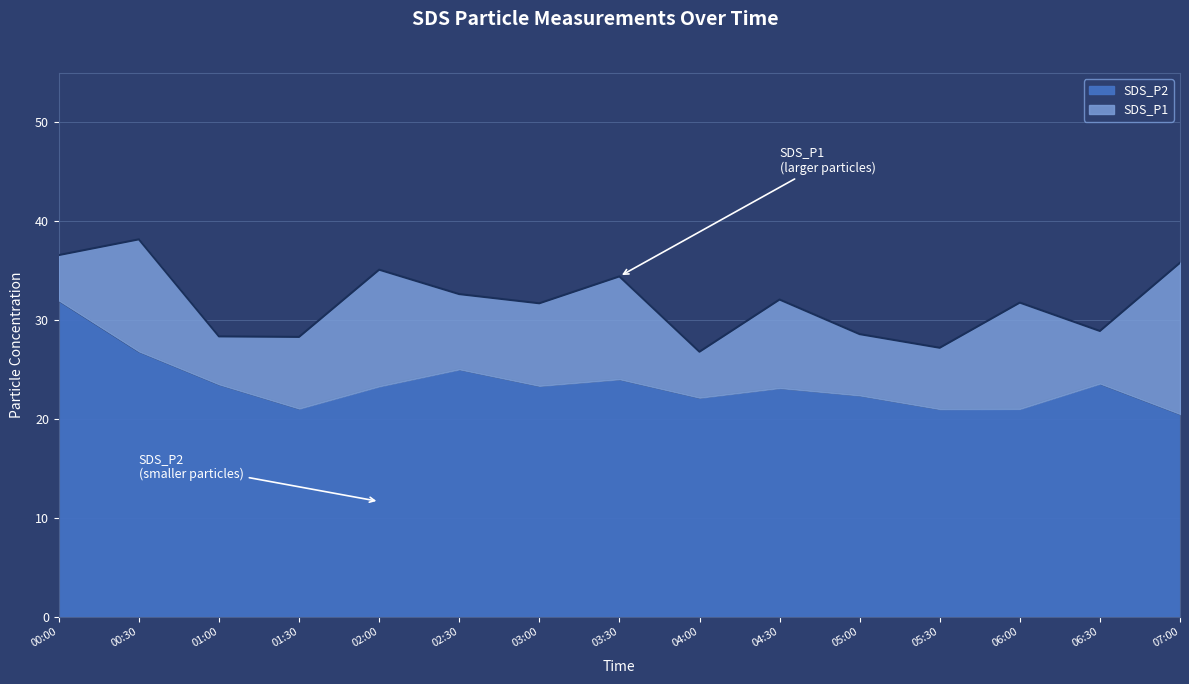

How many interior local valleys does the SDS_P2 series have?

4